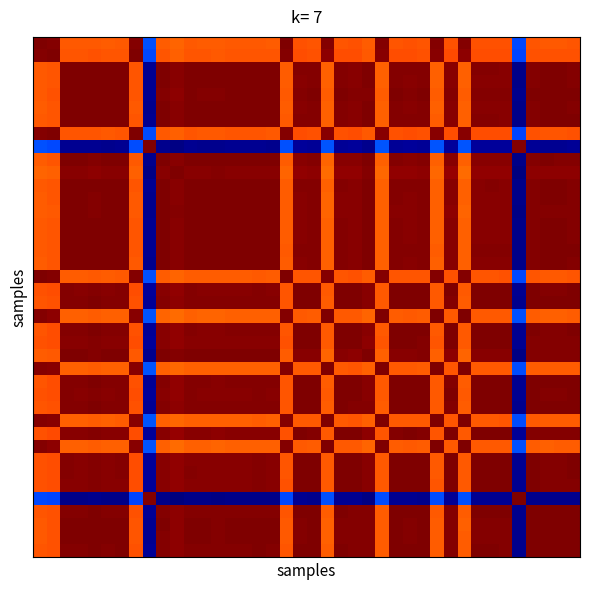

How many data points does each series have?

40